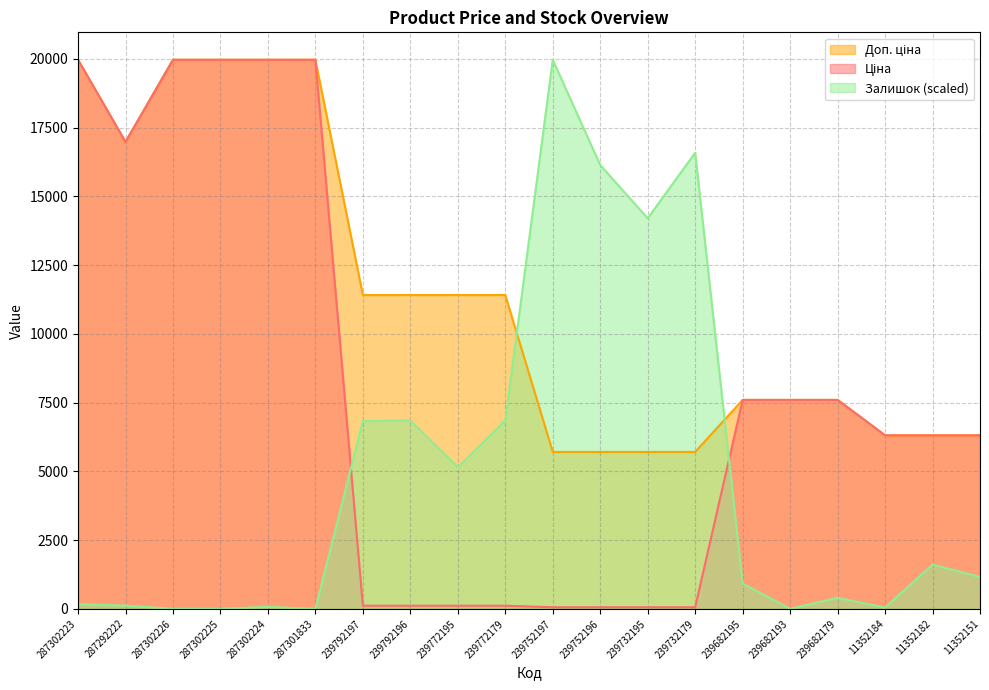

What is the value of the Залишок point at the 18th from the left?

47.3